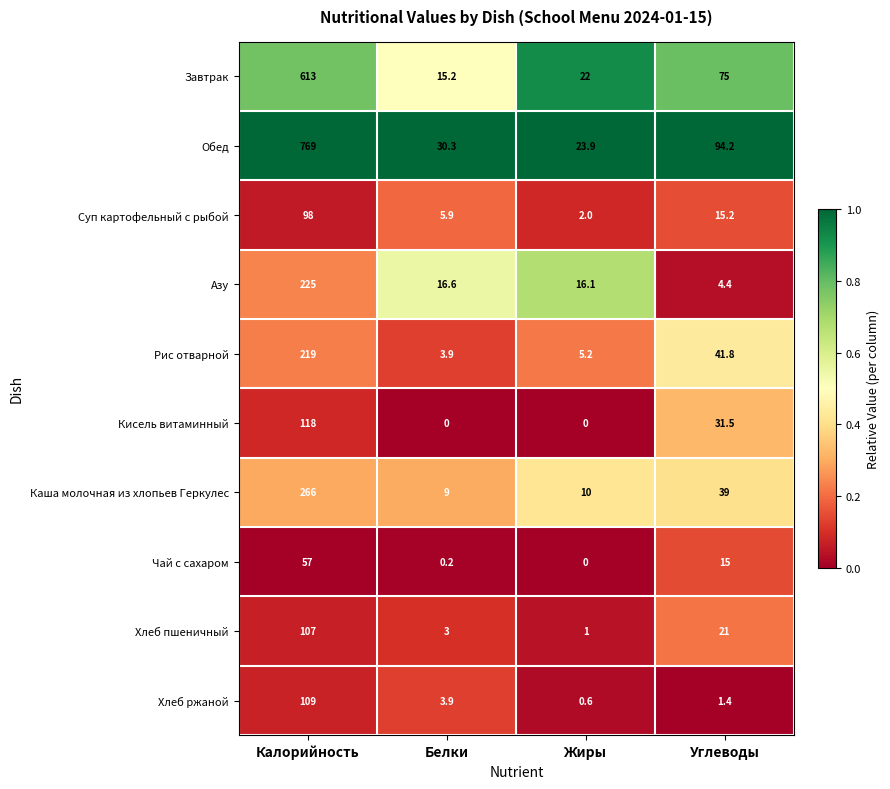

Which series has the largest total across all categories?

Обед